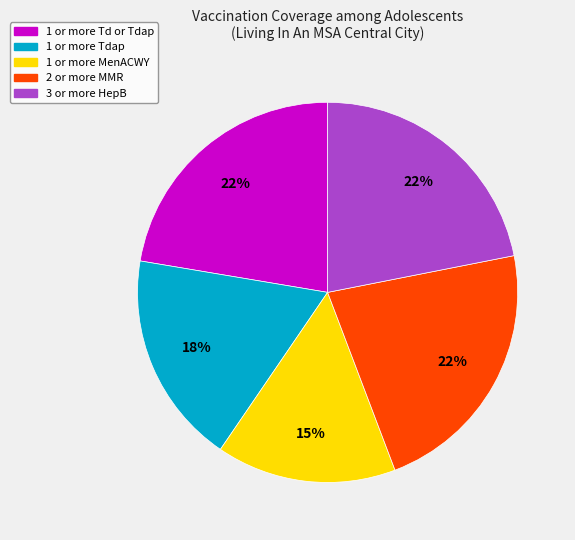

To the nearest percent, what is the combined percentage of 3 or more HepB and 1 or more MenACWY?

37%